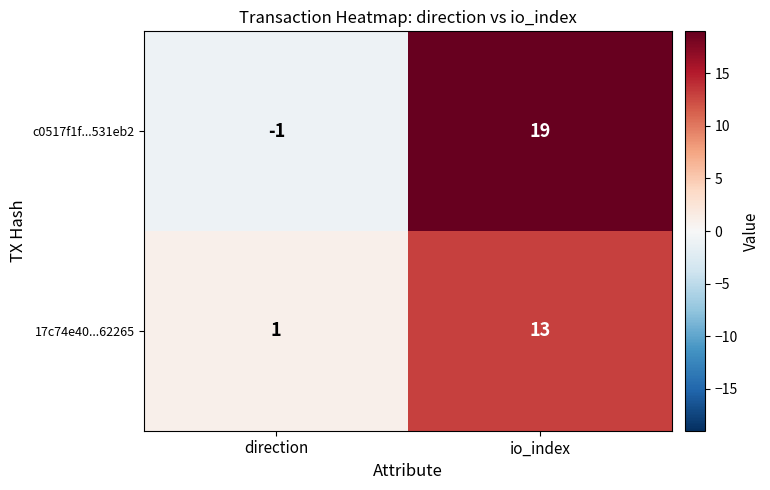

Between direction and io_index, which series saw the biggest shift?

c0517f1f...531eb2